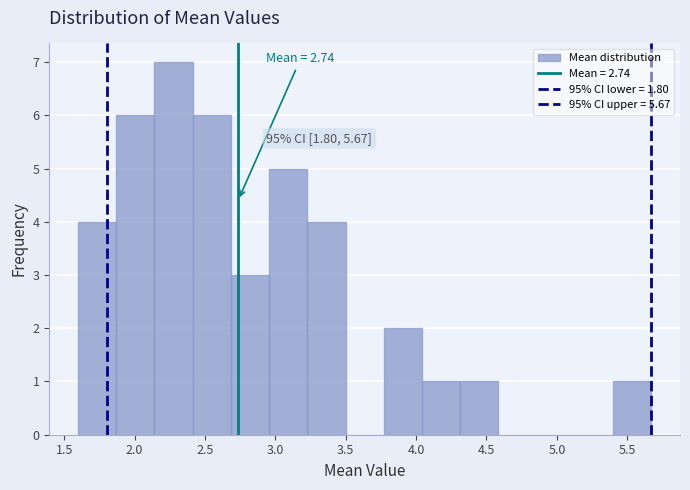

Over which range of the x-axis is the bar tallest?

2.15 to 2.40